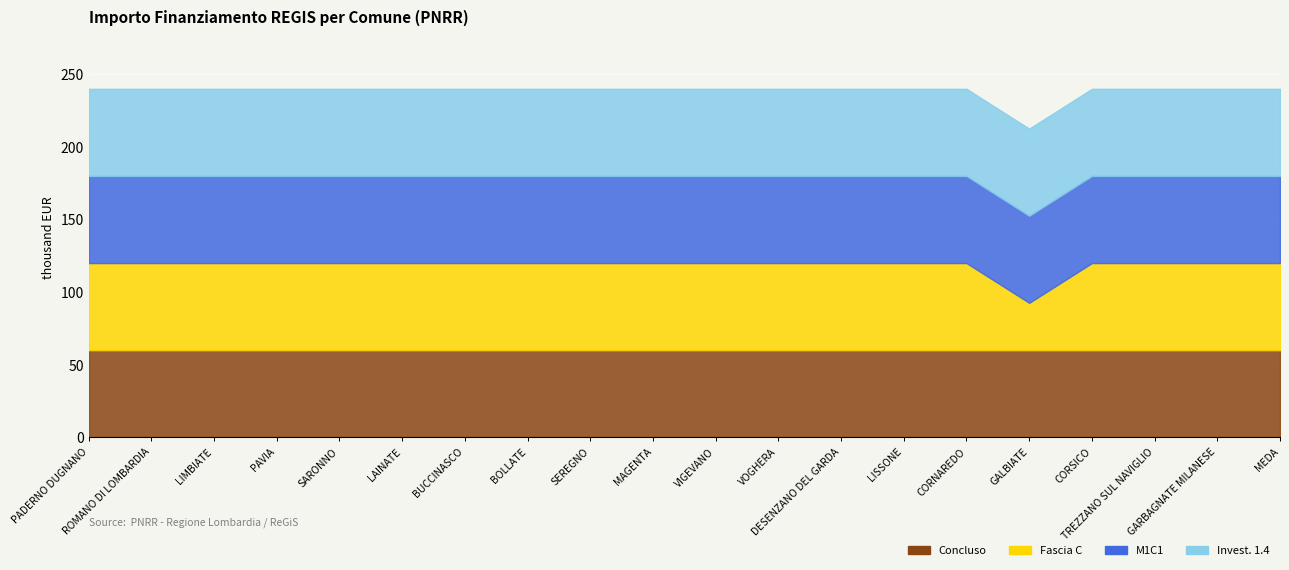

What is the label of the 14th point from the right?

BUCCINASCO